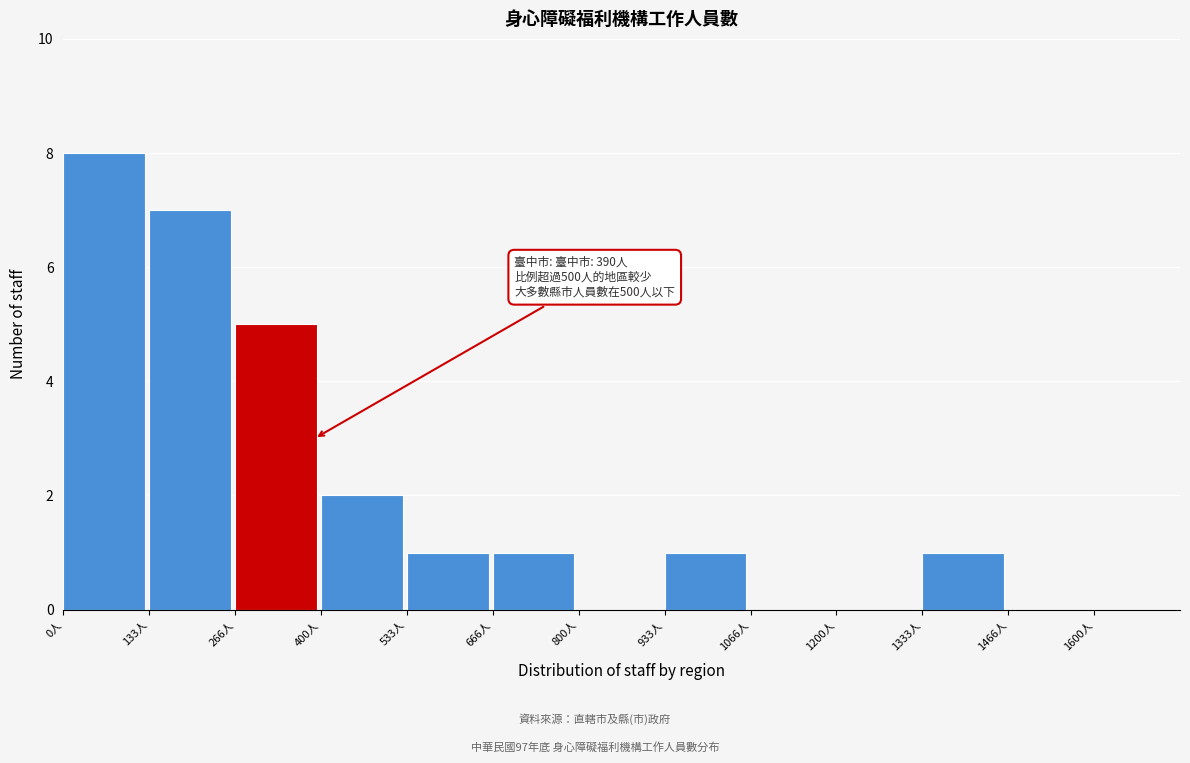

Reading left to right, transcribe all the data shown in this chart.

0人=8	133人=7	266人=5	400人=2	533人=1	666人=1	800人=0	933人=1	1066人=0	1200人=0	1333人=1	1466人=0